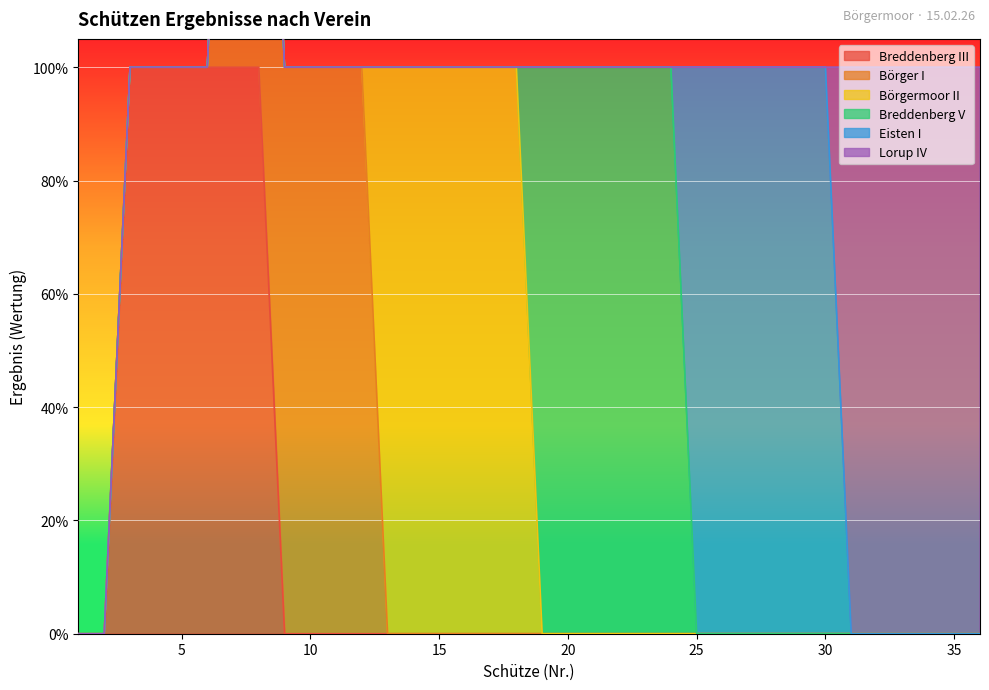

Which has a higher value, 18 or 20?

18